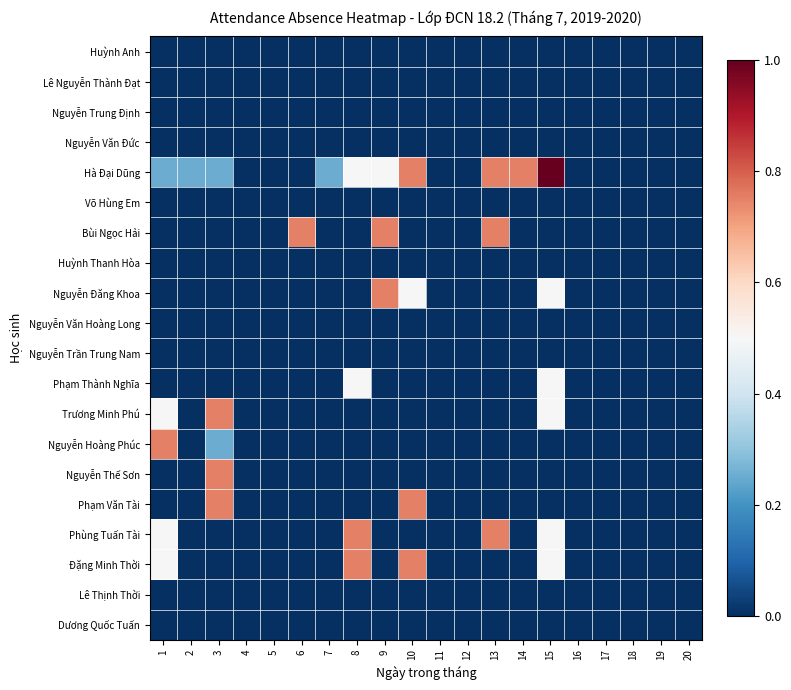

Reading left to right, transcribe all the data shown in this chart.

Huỳnh Anh: 1=0.0	2=0.0	3=0.0	4=0.0	5=0.0	6=0.0	7=0.0	8=0.0	9=0.0	10=0.0	11=0.0	12=0.0	13=0.0	14=0.0	15=0.0	16=0.0	17=0.0	18=0.0	19=0.0	20=0.0
Lê Nguyễn Thành Đạt: 1=0.0	2=0.0	3=0.0	4=0.0	5=0.0	6=0.0	7=0.0	8=0.0	9=0.0	10=0.0	11=0.0	12=0.0	13=0.0	14=0.0	15=0.0	16=0.0	17=0.0	18=0.0	19=0.0	20=0.0
Nguyễn Trung Định: 1=0.0	2=0.0	3=0.0	4=0.0	5=0.0	6=0.0	7=0.0	8=0.0	9=0.0	10=0.0	11=0.0	12=0.0	13=0.0	14=0.0	15=0.0	16=0.0	17=0.0	18=0.0	19=0.0	20=0.0
Nguyễn Văn Đức: 1=0.0	2=0.0	3=0.0	4=0.0	5=0.0	6=0.0	7=0.0	8=0.0	9=0.0	10=0.0	11=0.0	12=0.0	13=0.0	14=0.0	15=0.0	16=0.0	17=0.0	18=0.0	19=0.0	20=0.0
Hà Đại Dũng: 1=0.2	2=0.2	3=0.2	4=0.0	5=0.0	6=0.0	7=0.2	8=0.5	9=0.5	10=0.8	11=0.0	12=0.0	13=0.8	14=0.8	15=1.0	16=0.0	17=0.0	18=0.0	19=0.0	20=0.0
Võ Hùng Em: 1=0.0	2=0.0	3=0.0	4=0.0	5=0.0	6=0.0	7=0.0	8=0.0	9=0.0	10=0.0	11=0.0	12=0.0	13=0.0	14=0.0	15=0.0	16=0.0	17=0.0	18=0.0	19=0.0	20=0.0
Bùi Ngọc Hải: 1=0.0	2=0.0	3=0.0	4=0.0	5=0.0	6=0.8	7=0.0	8=0.0	9=0.8	10=0.0	11=0.0	12=0.0	13=0.8	14=0.0	15=0.0	16=0.0	17=0.0	18=0.0	19=0.0	20=0.0
Huỳnh Thanh Hòa: 1=0.0	2=0.0	3=0.0	4=0.0	5=0.0	6=0.0	7=0.0	8=0.0	9=0.0	10=0.0	11=0.0	12=0.0	13=0.0	14=0.0	15=0.0	16=0.0	17=0.0	18=0.0	19=0.0	20=0.0
Nguyễn Đăng Khoa: 1=0.0	2=0.0	3=0.0	4=0.0	5=0.0	6=0.0	7=0.0	8=0.0	9=0.8	10=0.5	11=0.0	12=0.0	13=0.0	14=0.0	15=0.5	16=0.0	17=0.0	18=0.0	19=0.0	20=0.0
Nguyễn Văn Hoàng Long: 1=0.0	2=0.0	3=0.0	4=0.0	5=0.0	6=0.0	7=0.0	8=0.0	9=0.0	10=0.0	11=0.0	12=0.0	13=0.0	14=0.0	15=0.0	16=0.0	17=0.0	18=0.0	19=0.0	20=0.0
Nguyễn Trần Trung Nam: 1=0.0	2=0.0	3=0.0	4=0.0	5=0.0	6=0.0	7=0.0	8=0.0	9=0.0	10=0.0	11=0.0	12=0.0	13=0.0	14=0.0	15=0.0	16=0.0	17=0.0	18=0.0	19=0.0	20=0.0
Phạm Thành Nghĩa: 1=0.0	2=0.0	3=0.0	4=0.0	5=0.0	6=0.0	7=0.0	8=0.5	9=0.0	10=0.0	11=0.0	12=0.0	13=0.0	14=0.0	15=0.5	16=0.0	17=0.0	18=0.0	19=0.0	20=0.0
Trương Minh Phú: 1=0.5	2=0.0	3=0.8	4=0.0	5=0.0	6=0.0	7=0.0	8=0.0	9=0.0	10=0.0	11=0.0	12=0.0	13=0.0	14=0.0	15=0.5	16=0.0	17=0.0	18=0.0	19=0.0	20=0.0
Nguyễn Hoàng Phúc: 1=0.8	2=0.0	3=0.2	4=0.0	5=0.0	6=0.0	7=0.0	8=0.0	9=0.0	10=0.0	11=0.0	12=0.0	13=0.0	14=0.0	15=0.0	16=0.0	17=0.0	18=0.0	19=0.0	20=0.0
Nguyễn Thế Sơn: 1=0.0	2=0.0	3=0.8	4=0.0	5=0.0	6=0.0	7=0.0	8=0.0	9=0.0	10=0.0	11=0.0	12=0.0	13=0.0	14=0.0	15=0.0	16=0.0	17=0.0	18=0.0	19=0.0	20=0.0
Phạm Văn Tài: 1=0.0	2=0.0	3=0.8	4=0.0	5=0.0	6=0.0	7=0.0	8=0.0	9=0.0	10=0.8	11=0.0	12=0.0	13=0.0	14=0.0	15=0.0	16=0.0	17=0.0	18=0.0	19=0.0	20=0.0
Phùng Tuấn Tài: 1=0.5	2=0.0	3=0.0	4=0.0	5=0.0	6=0.0	7=0.0	8=0.8	9=0.0	10=0.0	11=0.0	12=0.0	13=0.8	14=0.0	15=0.5	16=0.0	17=0.0	18=0.0	19=0.0	20=0.0
Đặng Minh Thời: 1=0.5	2=0.0	3=0.0	4=0.0	5=0.0	6=0.0	7=0.0	8=0.8	9=0.0	10=0.8	11=0.0	12=0.0	13=0.0	14=0.0	15=0.5	16=0.0	17=0.0	18=0.0	19=0.0	20=0.0
Lê Thịnh Thời: 1=0.0	2=0.0	3=0.0	4=0.0	5=0.0	6=0.0	7=0.0	8=0.0	9=0.0	10=0.0	11=0.0	12=0.0	13=0.0	14=0.0	15=0.0	16=0.0	17=0.0	18=0.0	19=0.0	20=0.0
Dương Quốc Tuấn: 1=0.0	2=0.0	3=0.0	4=0.0	5=0.0	6=0.0	7=0.0	8=0.0	9=0.0	10=0.0	11=0.0	12=0.0	13=0.0	14=0.0	15=0.0	16=0.0	17=0.0	18=0.0	19=0.0	20=0.0